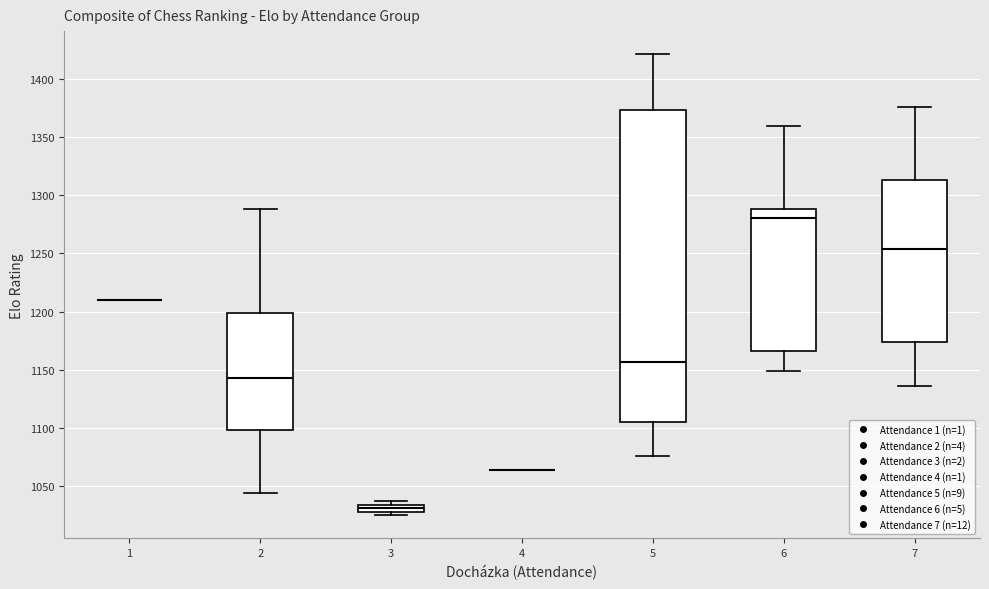

Where does the upper whisker of the box at x = 6 end on the y-axis? The values are not printed on the chart, so give them approximately, as read against the axis.

1360